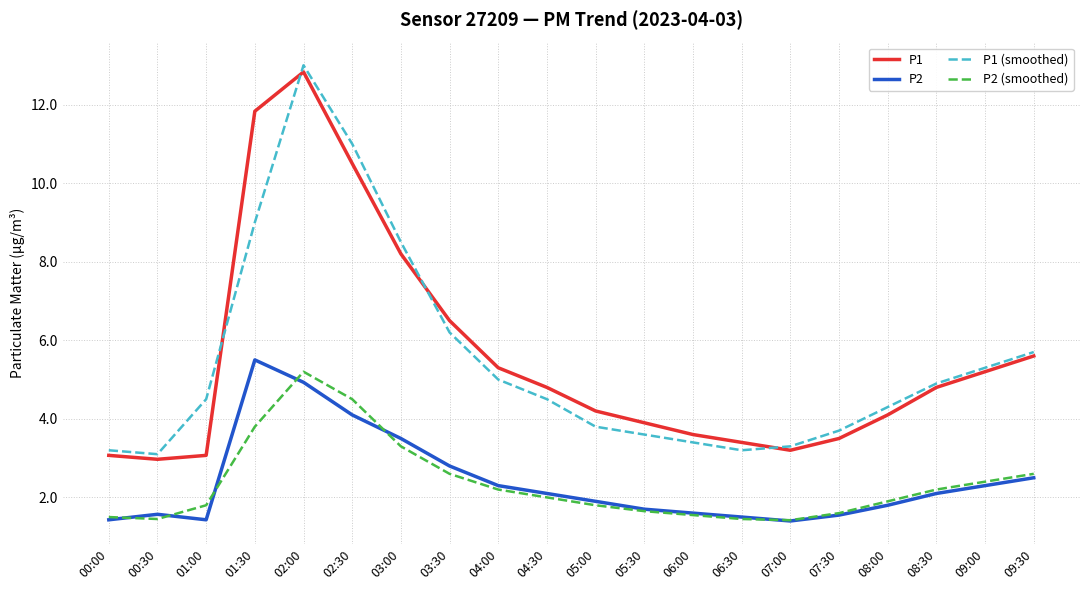

The value of P1 (smoothed) at 05:30 is 6.3. True or false?

False